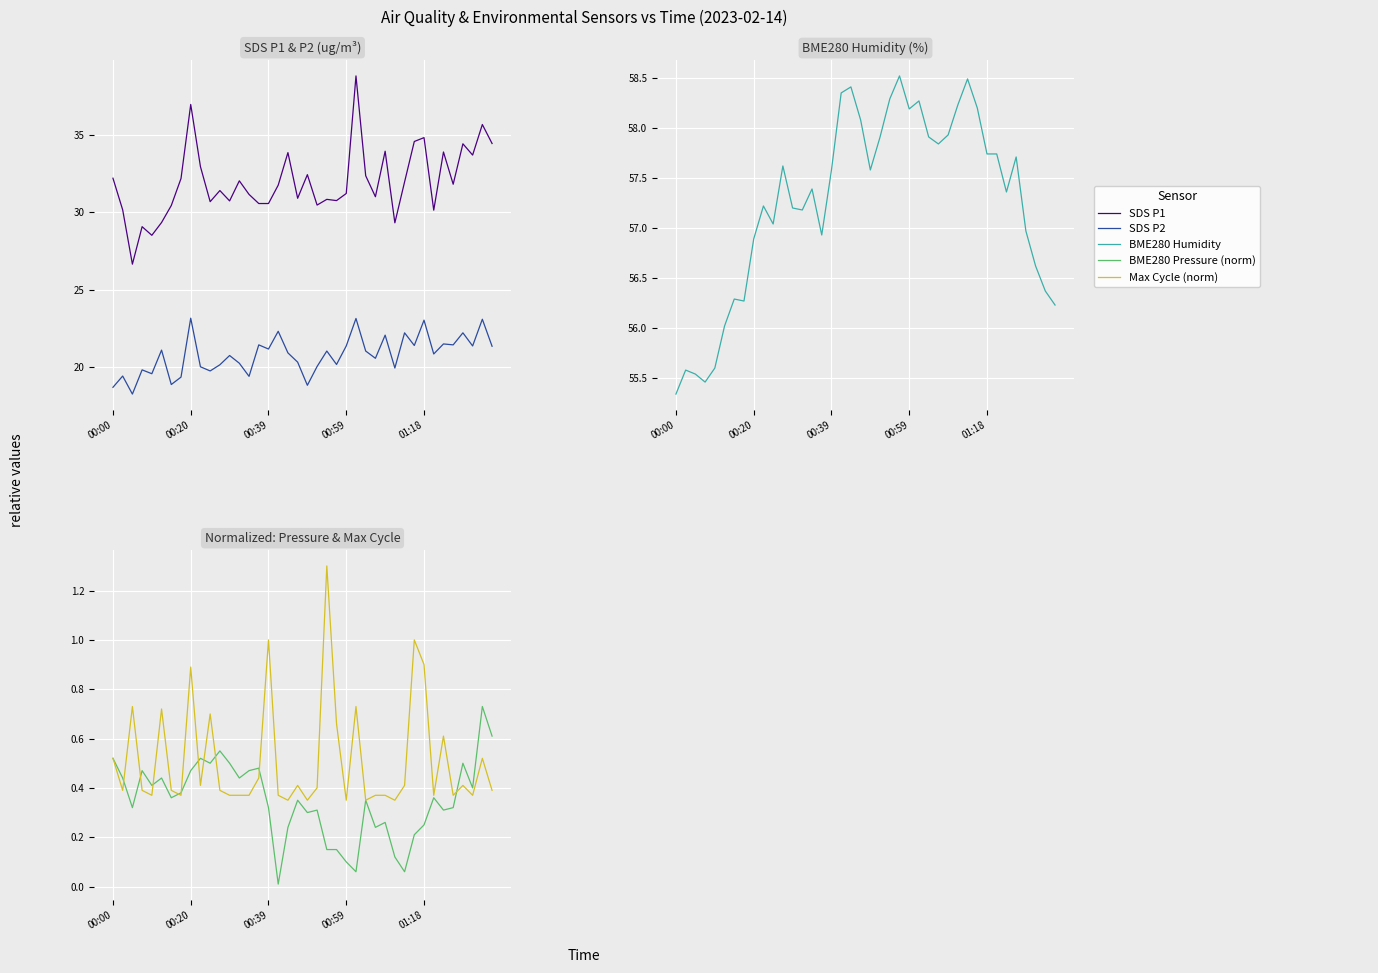

What is the maximum value for Max Cycle (norm)?

1.3